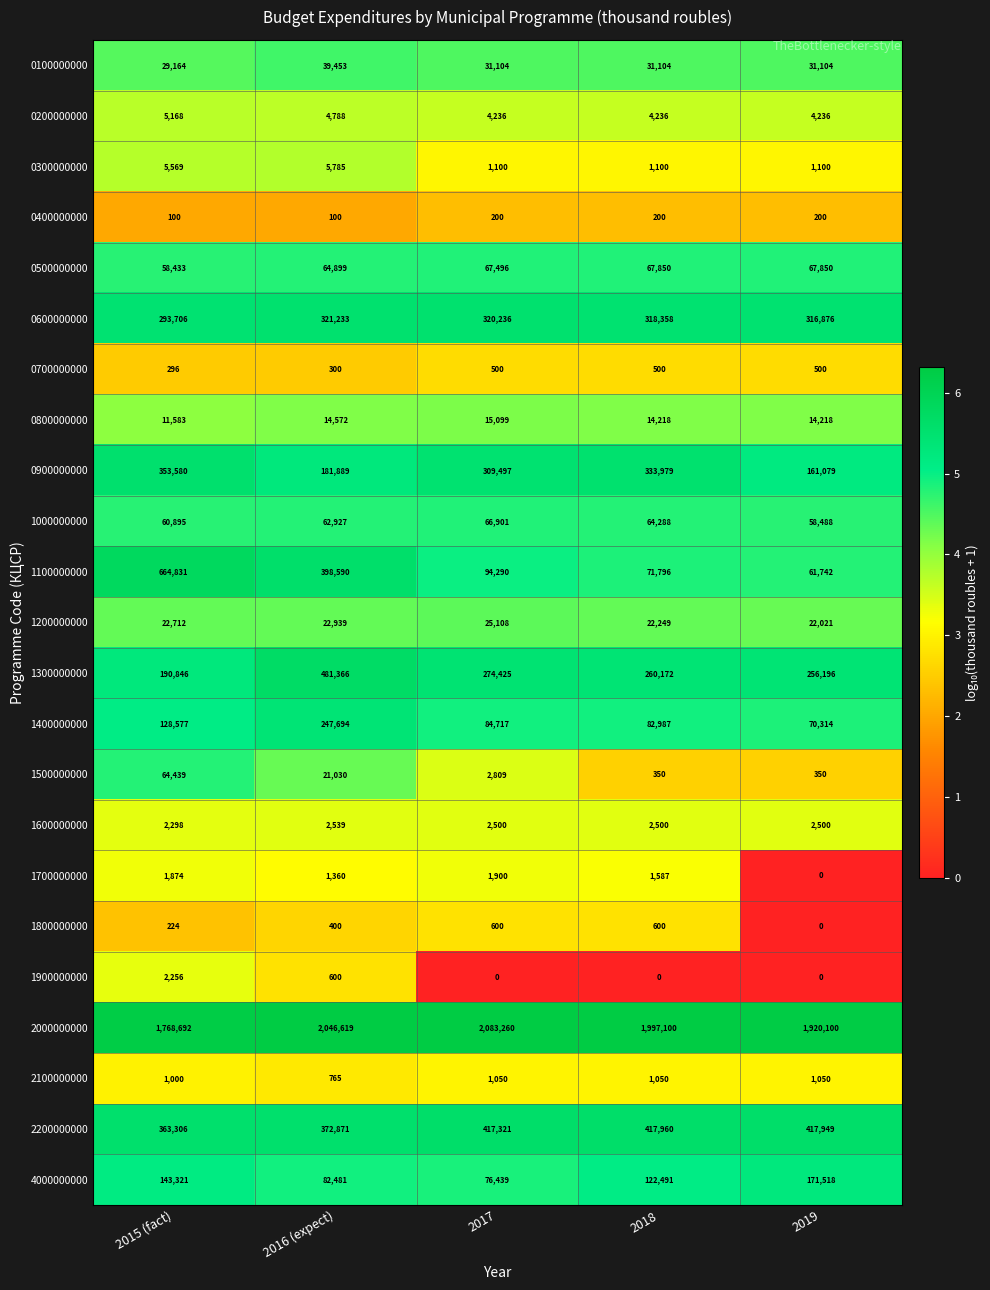

What is the spread (max minus min) of values at 2016 (expect)?

2046519